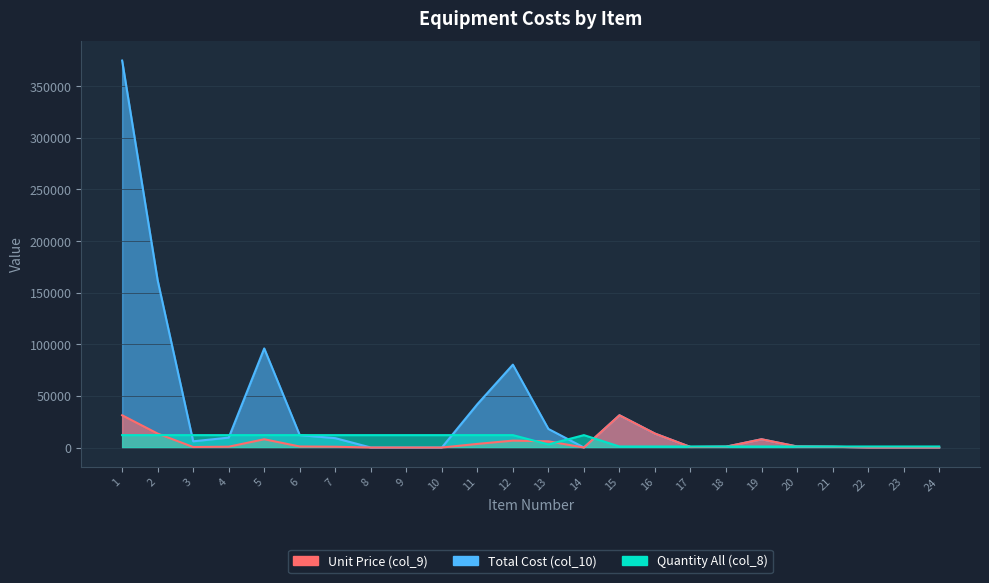

How many values in Unit Price (col_9) are above zero?

17